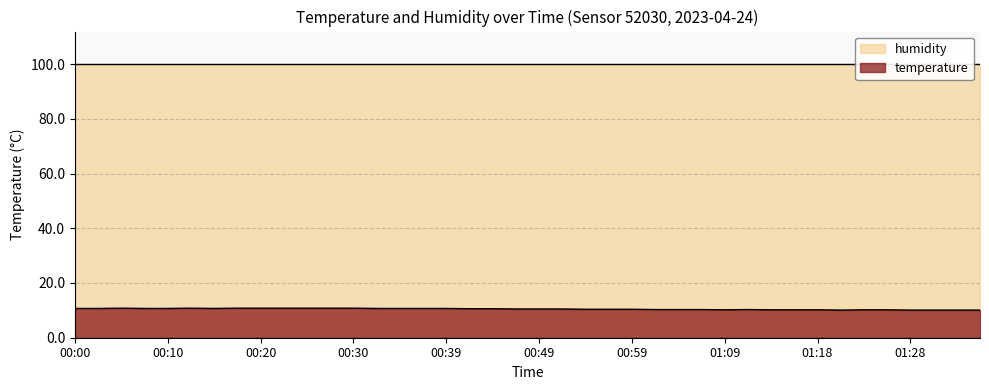

True or false: temperature has a value of 10.8 at 00:20.

True